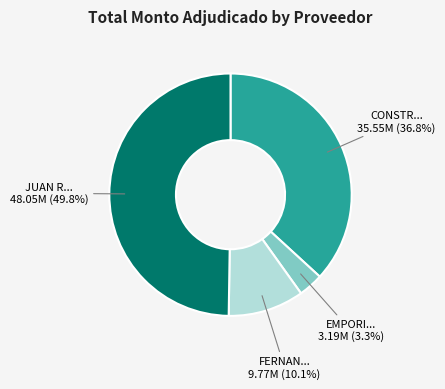

How many segments does this pie chart have?

4